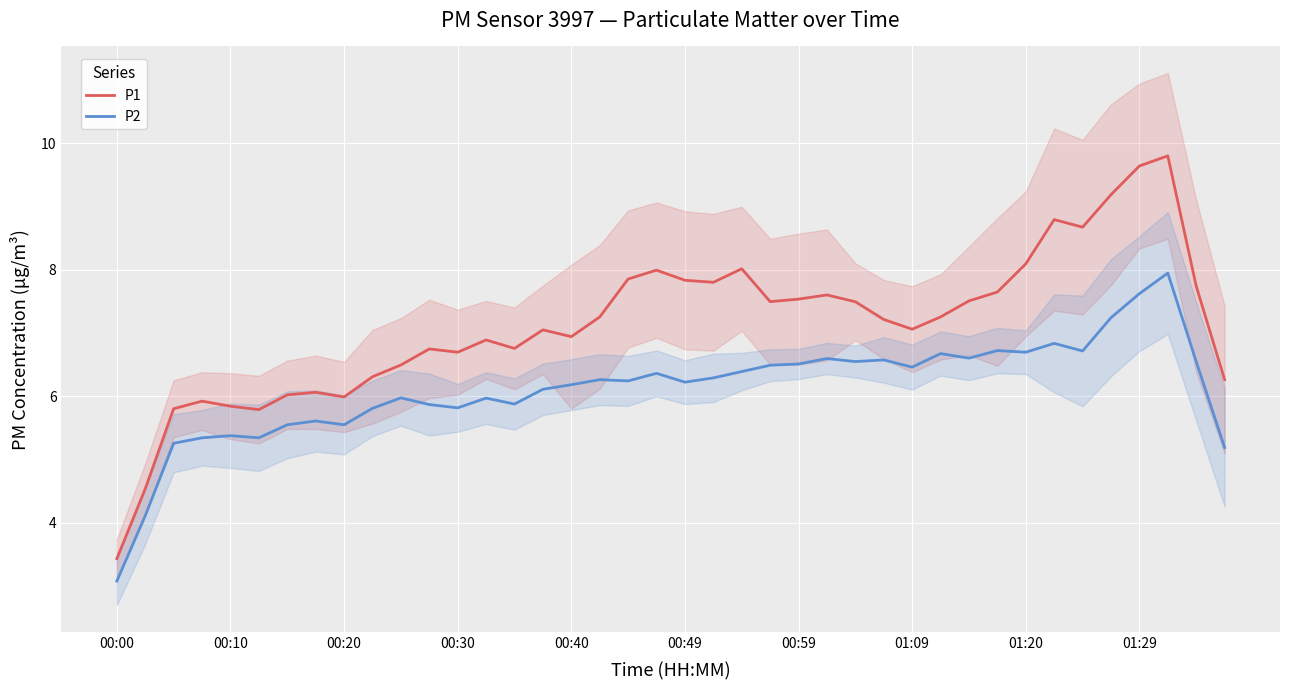

True or false: P2 and P1 intersect in this chart.

False